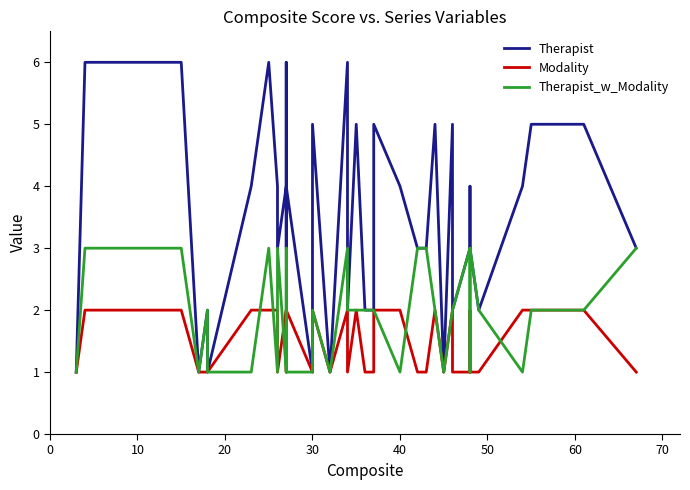

Is the value of Therapist at 40 greater than the value of Modality at 80?

No